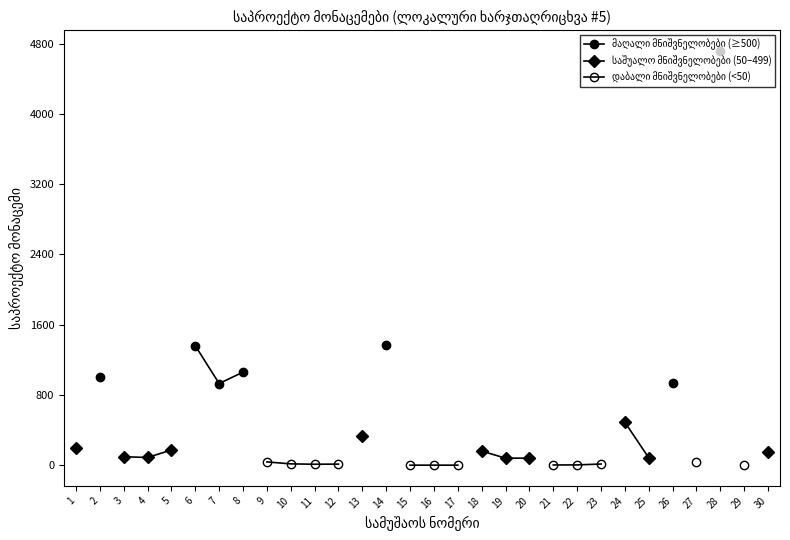

Between 21 and 11, which is larger?

11